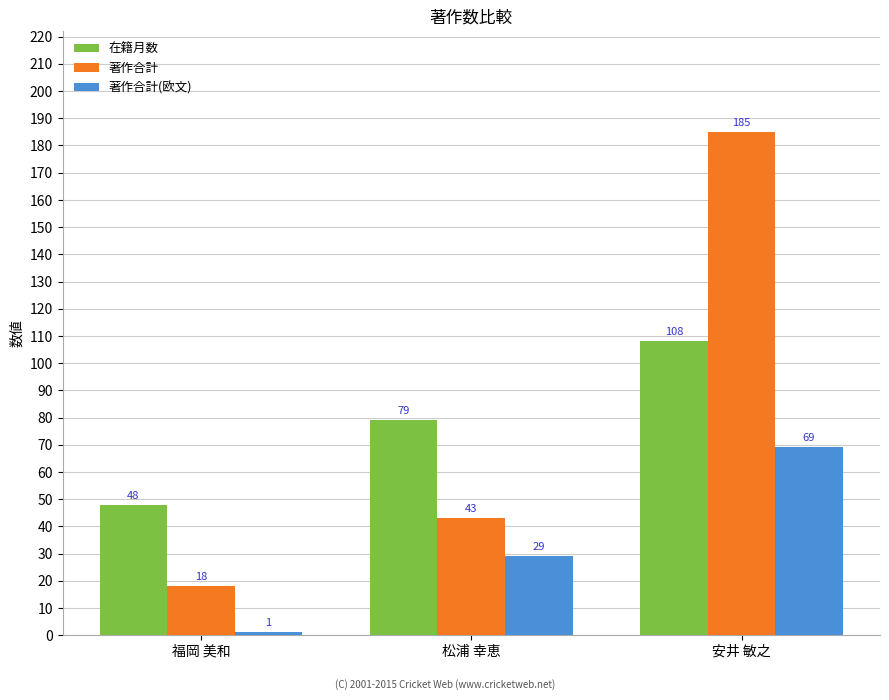

The 著作合計 series shows 66 at 松浦 幸恵. True or false?

False